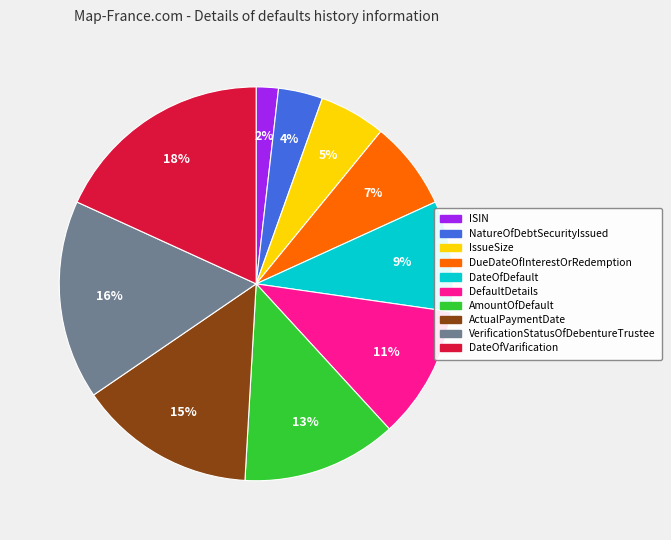

To the nearest percent, what is the difference between the DateOfDefault and VerificationStatusOfDebentureTrustee slice percentages?

7%